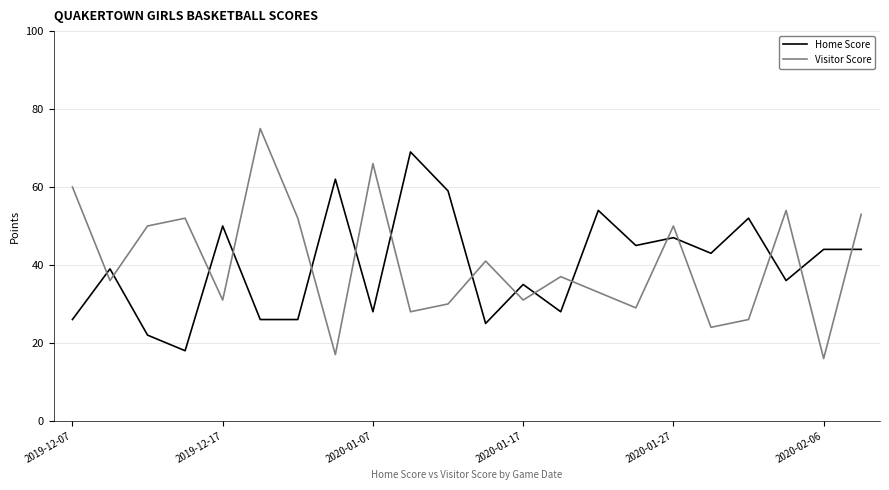

List the series in order of their peak value, highest first.

Visitor Score, Home Score